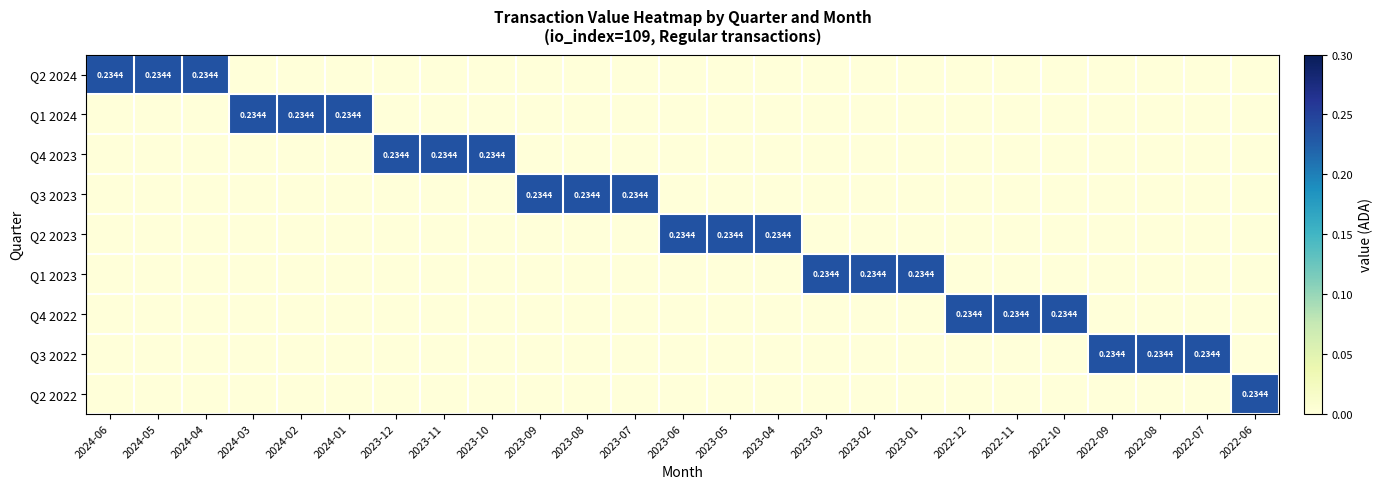

At which category does the chart reach its minimum across all series?

2024-03